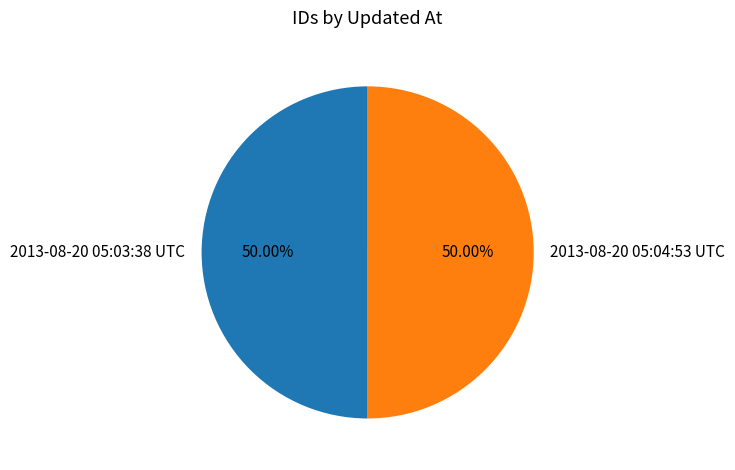

Is the sum of 2013-08-20 05:03:38 UTC and 2013-08-20 05:04:53 UTC greater than half?

Yes